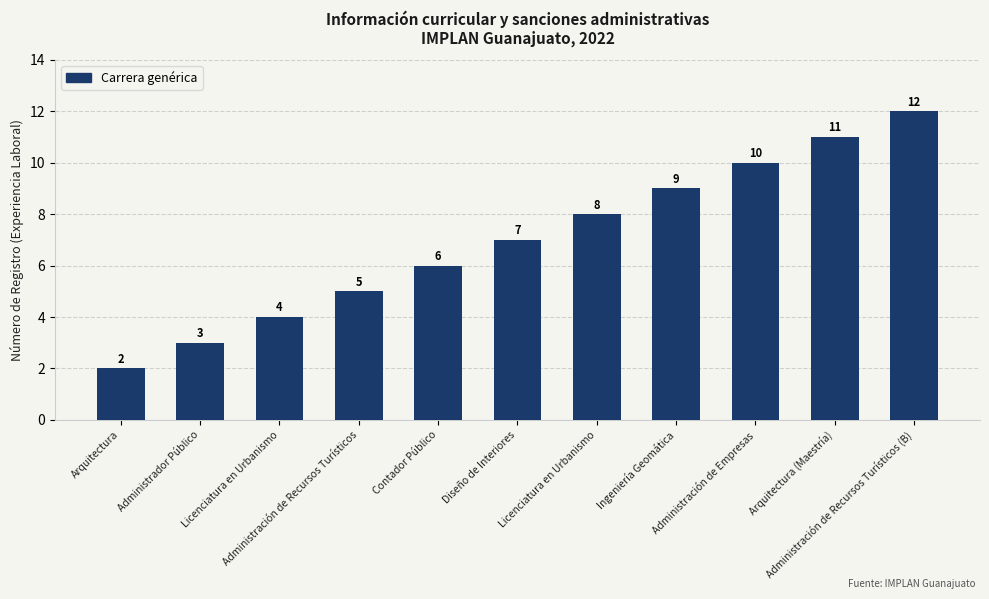

Between Contador Público and Arquitectura (Maestría), which is larger?

Arquitectura (Maestría)